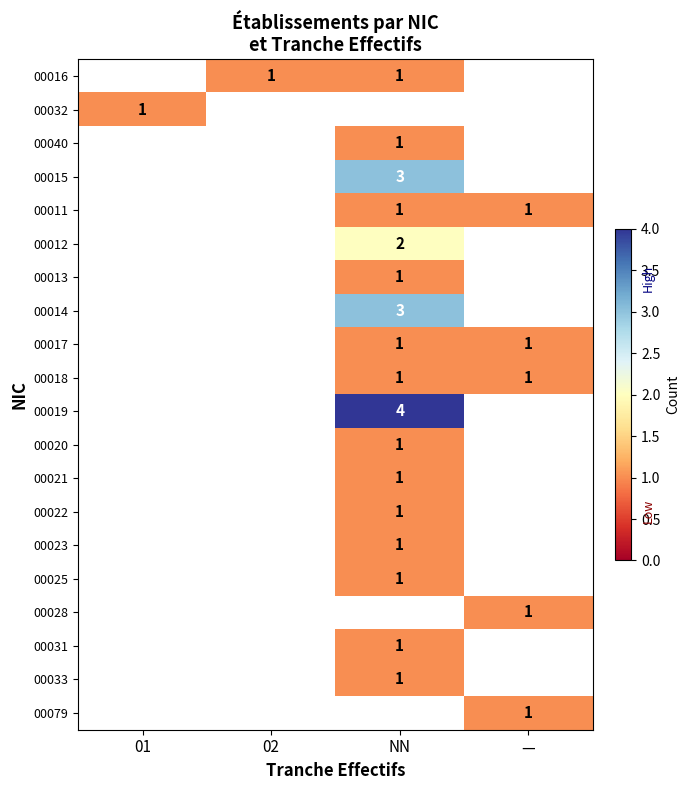

Is it true that 00025 equals 2 at NN?

False